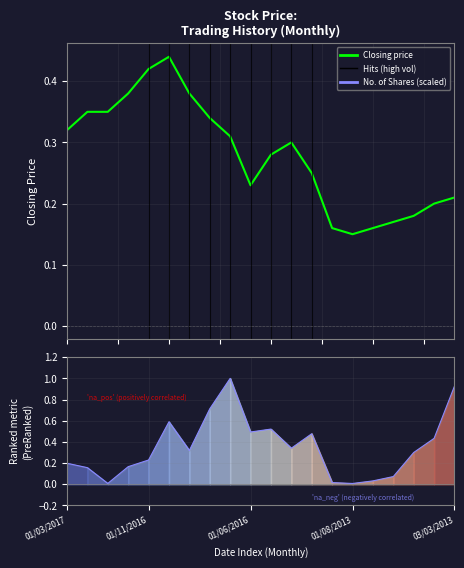

What is the label of the 3rd point from the left?

01/06/2016